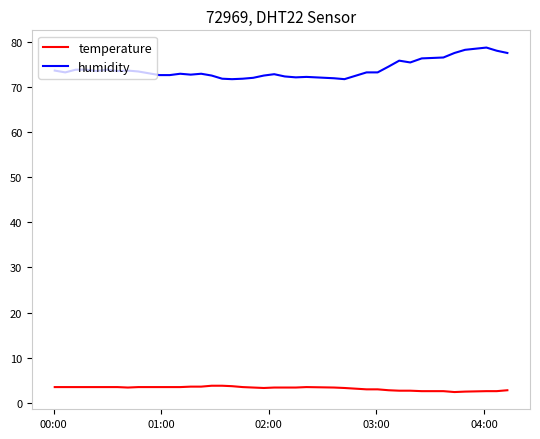

True or false: humidity and temperature cross at least once.

False